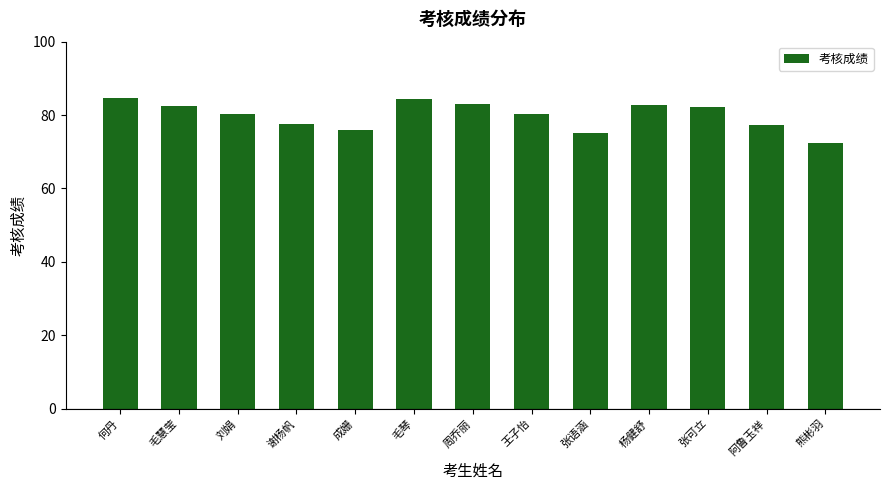

What is the approximate value at 张可立?

82.1